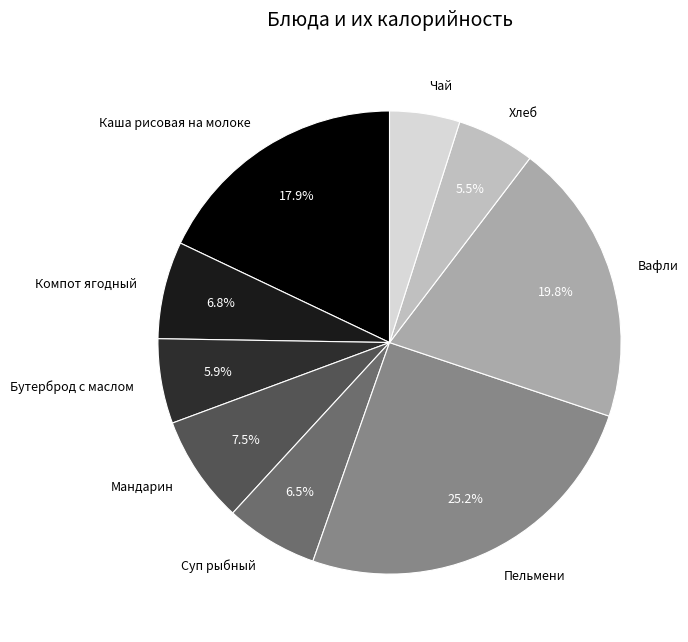

How many slices are in this pie chart?

9